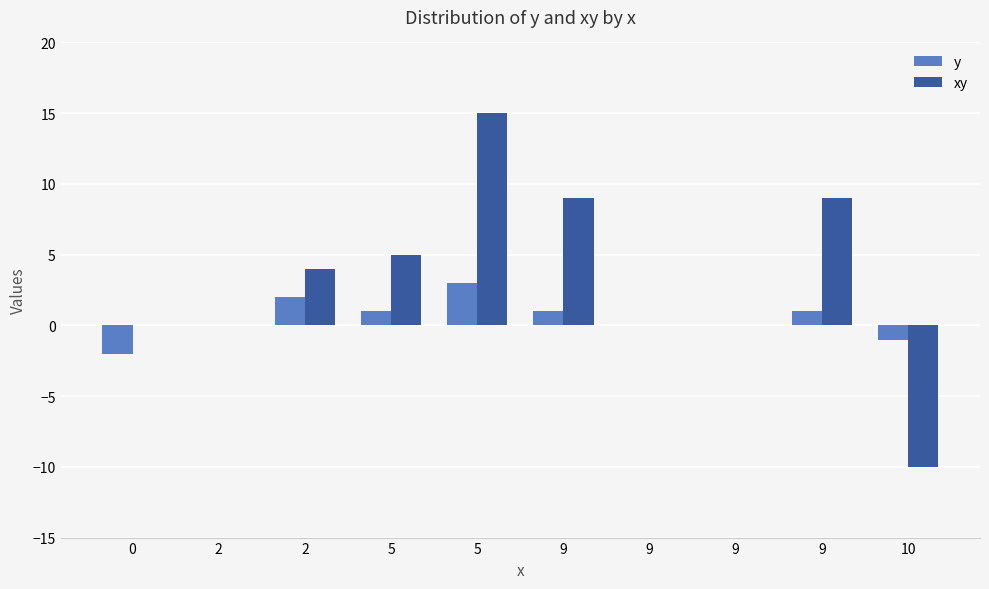

Are the bars grouped side by side (vs. stacked)?

Yes